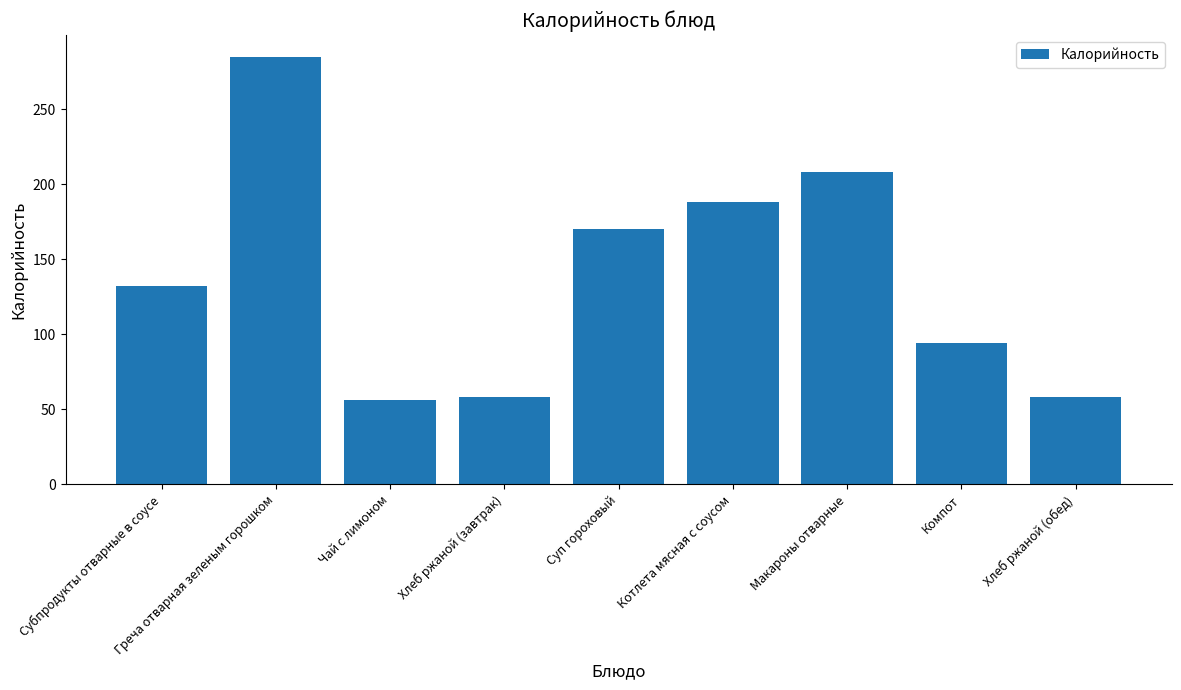

The chart shows a value of 278 at Котлета мясная с соусом. True or false?

False